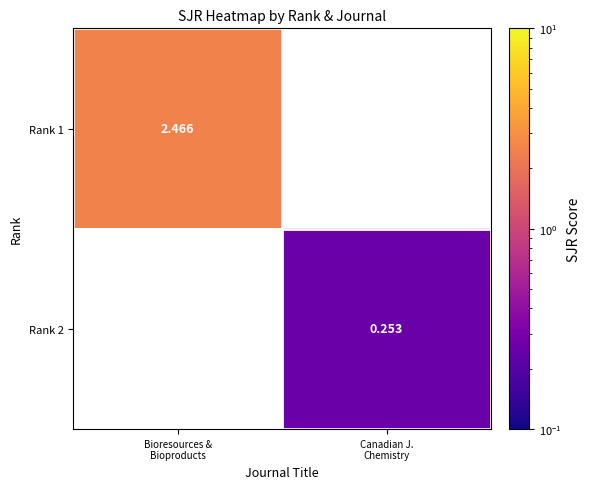

Rank the series by their maximum value, from highest to lowest.

Rank 1, Rank 2